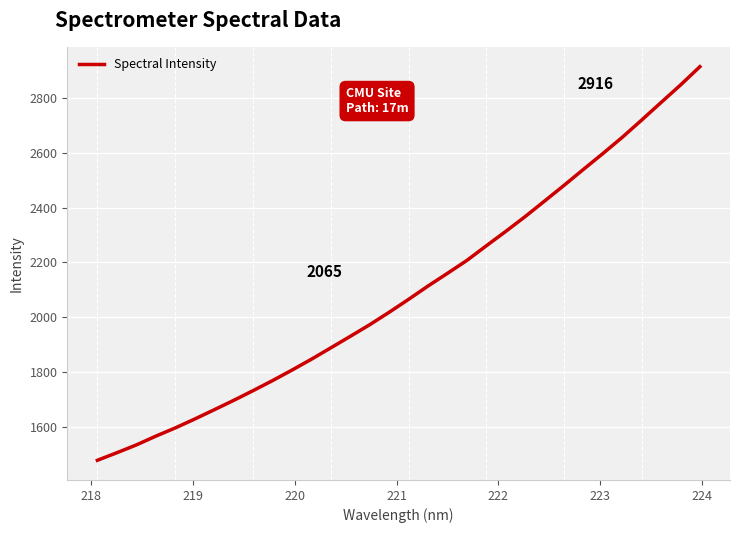

What is the smallest value displayed?

1476.4